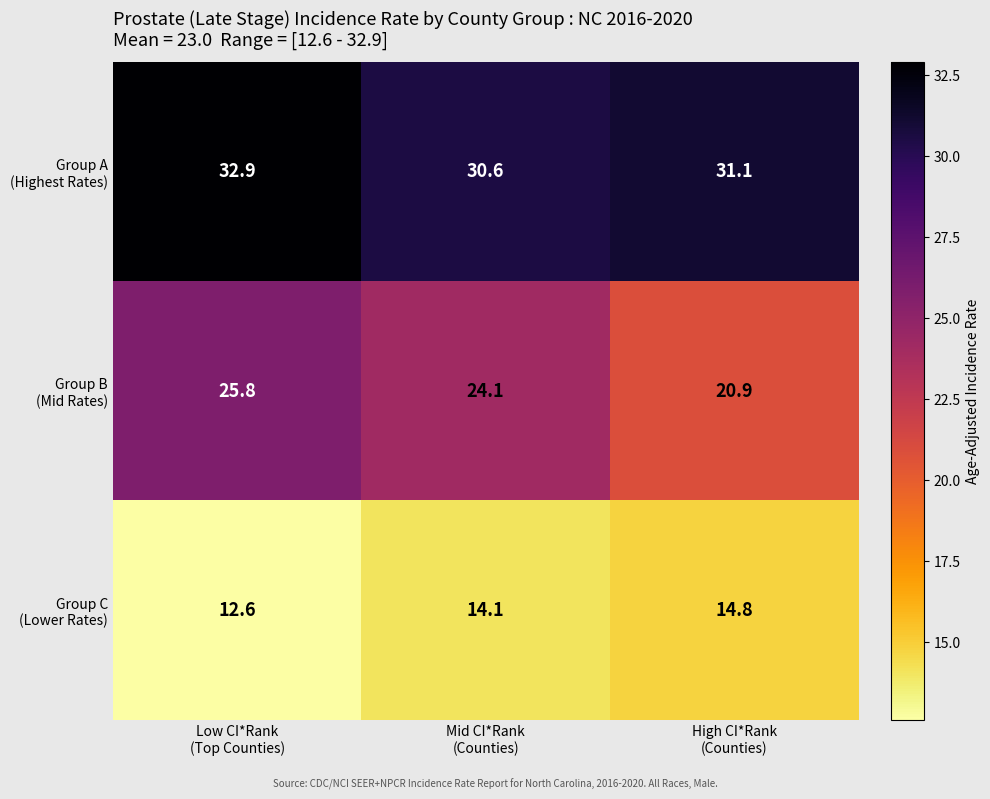

What is the greatest value displayed?

32.9